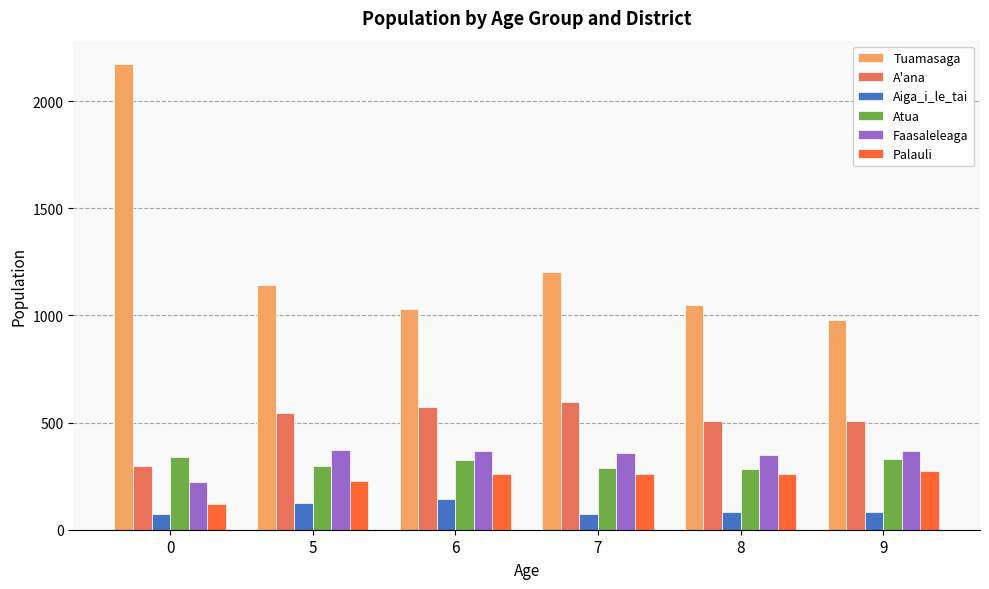

What is the spread (max minus min) of values at 5?

1014